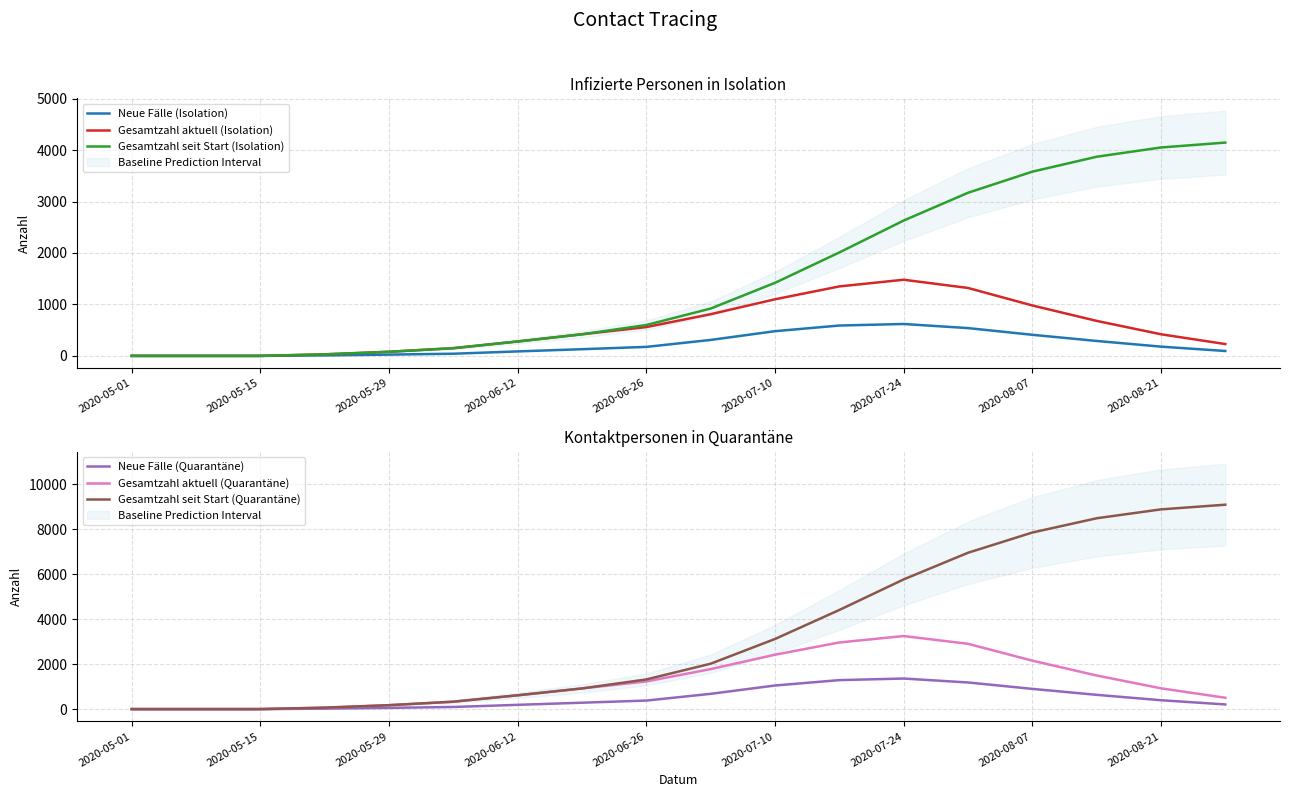

Is it true that Neue Fälle (Quarantäne) equals 98 at 2020-05-29?

False